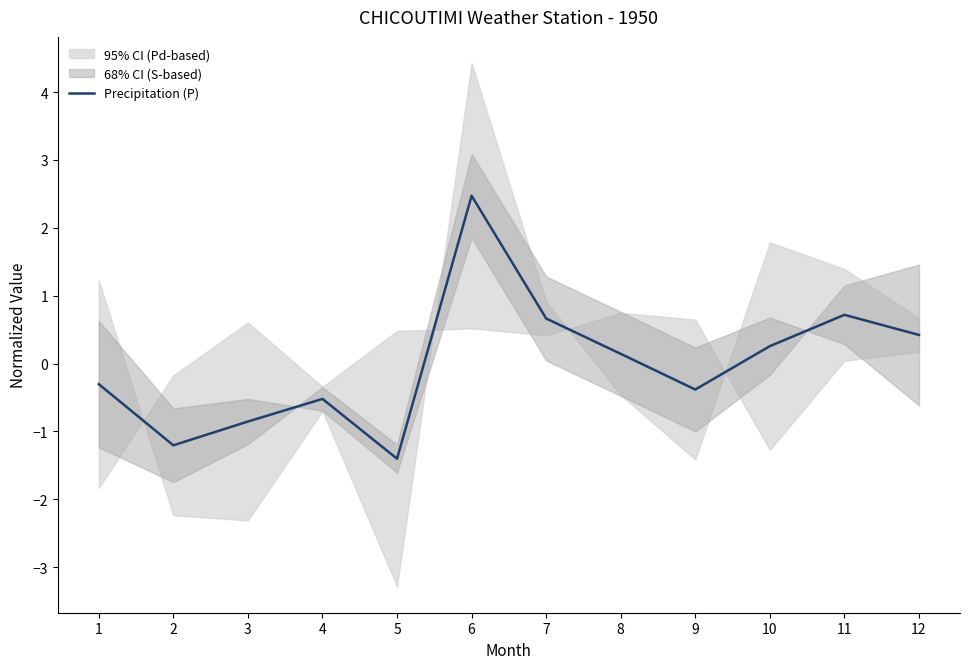

True or false: the data shows -1.4 at 5.

True